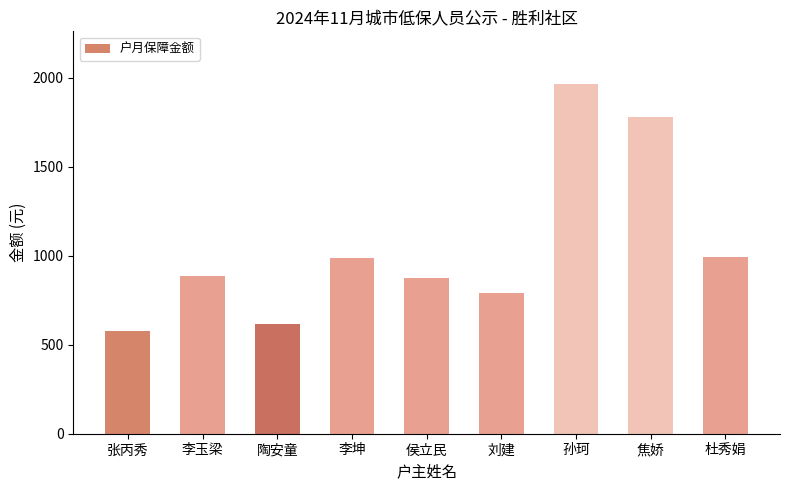

What is the ratio of the value at 张丙秀 to the value at 李坤?

0.6